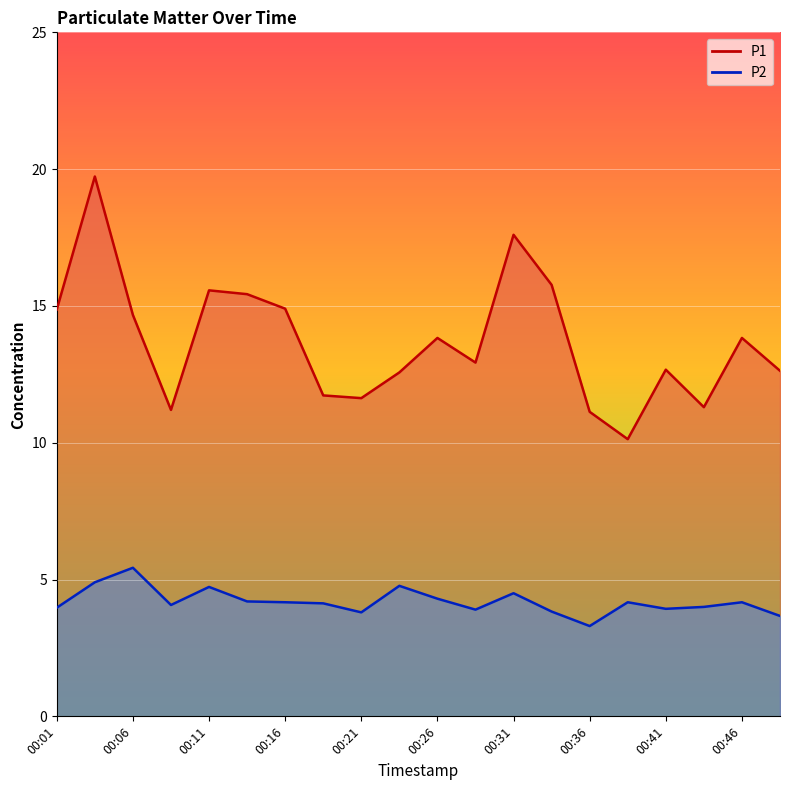

At which category is the sum across all series the highest?

00:04